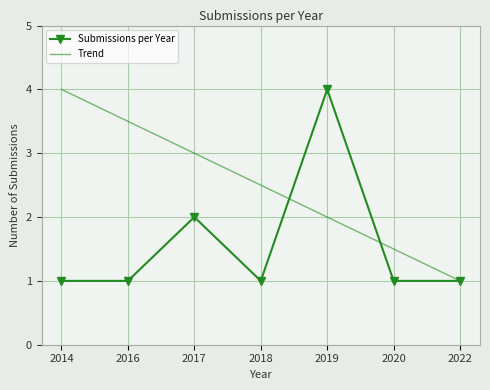

List the labels in order of Trend value, smallest first.

2022, 2020, 2019, 2018, 2017, 2016, 2014